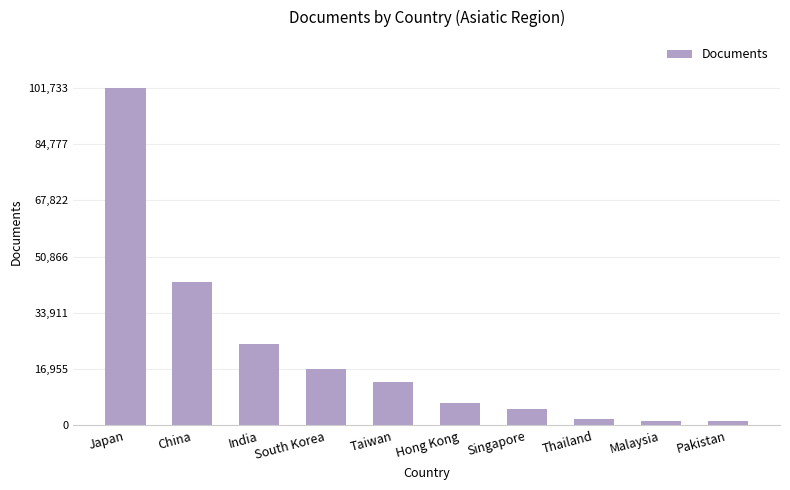

How many bars are there in total?

10